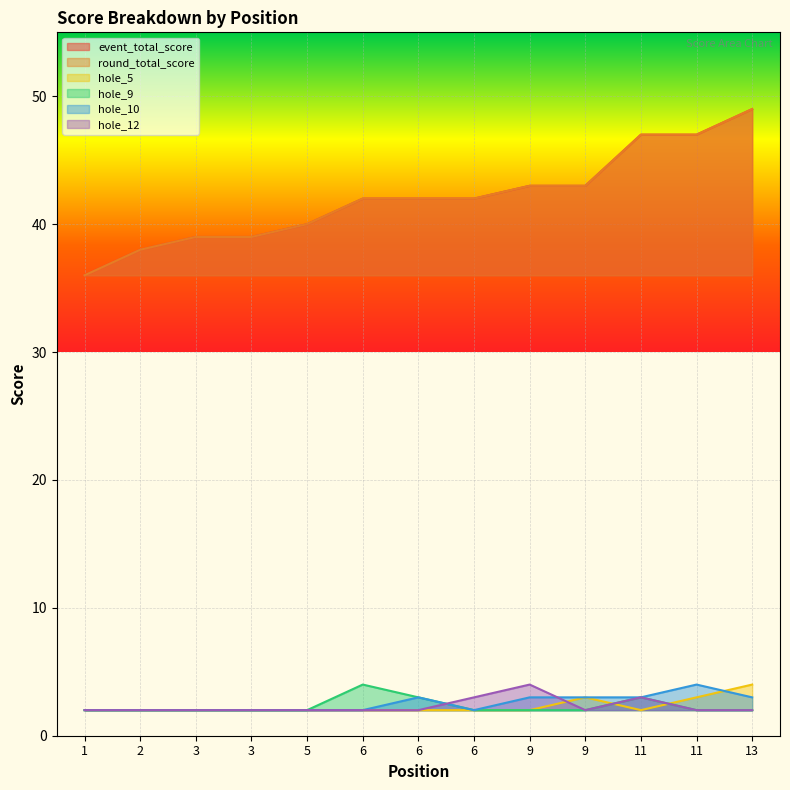

Read the event_total_score value at 9, to the nearest 10.

40